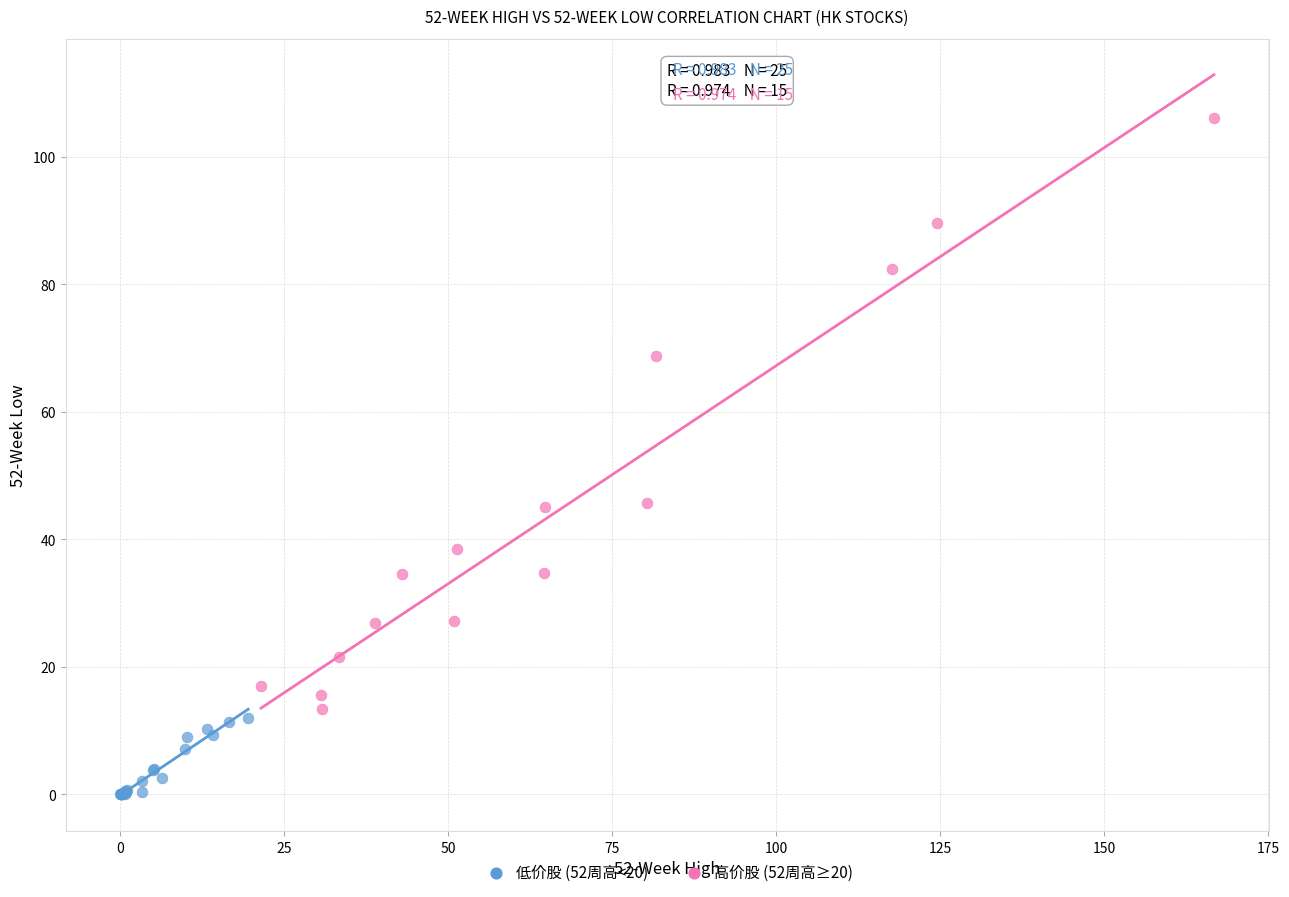

Which series contains the lowest Y value?

低价股 (52周高<20)